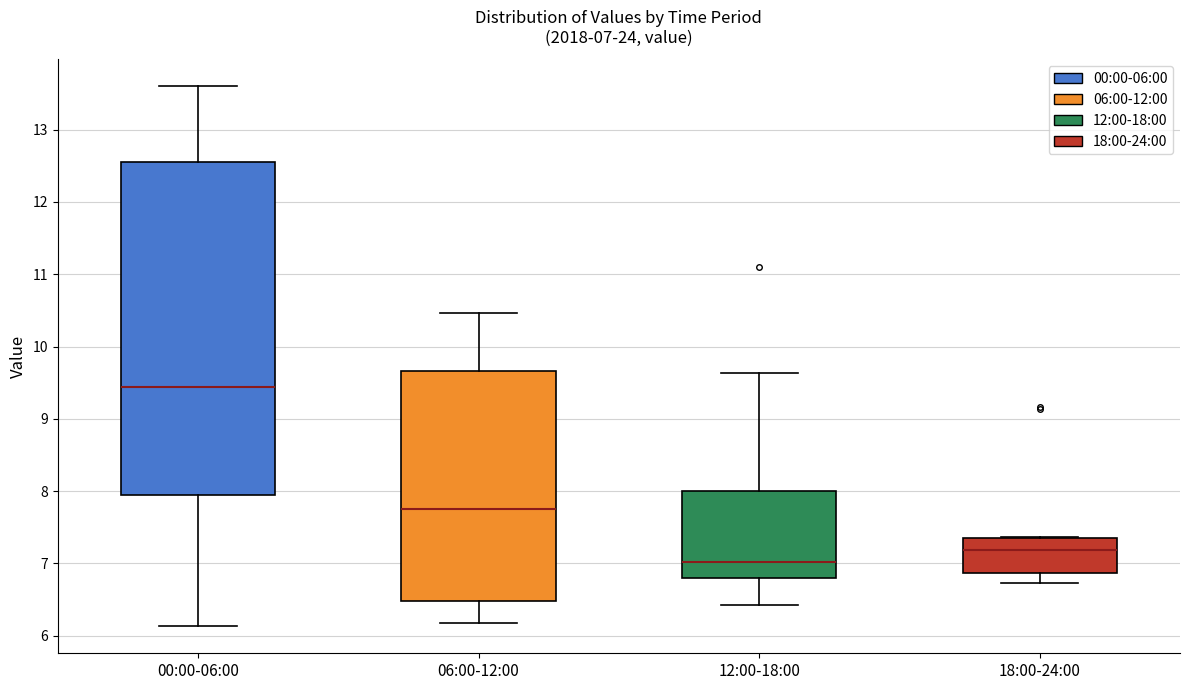

Comparing the boxes themselves (not the whiskers), which one is the tallest?

00:00-06:00